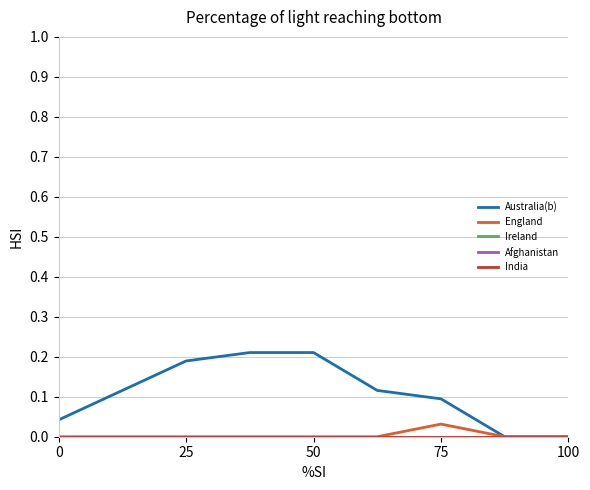

Reading right to left, extract all data points from this chart.

Australia(b): 0.0	0.0	0.1	0.1	0.2	0.2	0.2	0.1	0.0
England: 0.0	0.0	0.0	0.0	0.0	0.0	0.0	0.0	0.0
Ireland: 0.0	0.0	0.0	0.0	0.0	0.0	0.0	0.0	0.0
Afghanistan: 0.0	0.0	0.0	0.0	0.0	0.0	0.0	0.0	0.0
India: 0.0	0.0	0.0	0.0	0.0	0.0	0.0	0.0	0.0